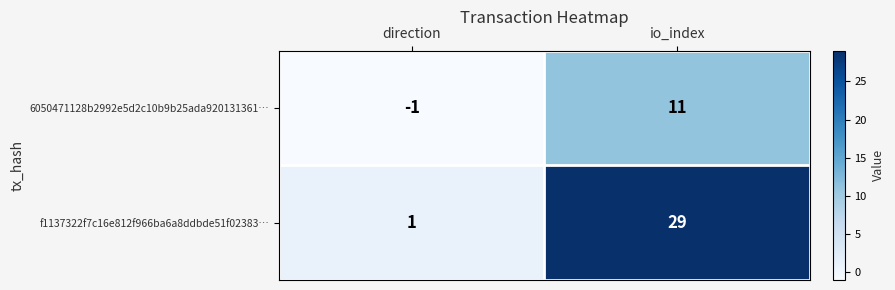

At which category is the sum across all series the highest?

io_index